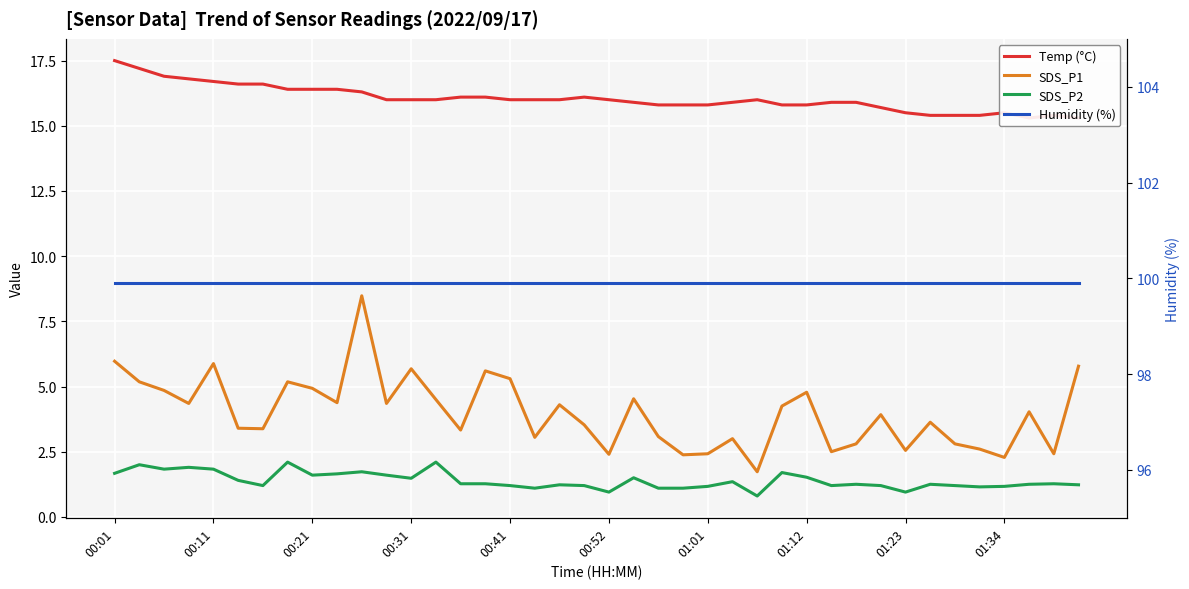

How many interior local valleys does the SDS_P1 series have?

13